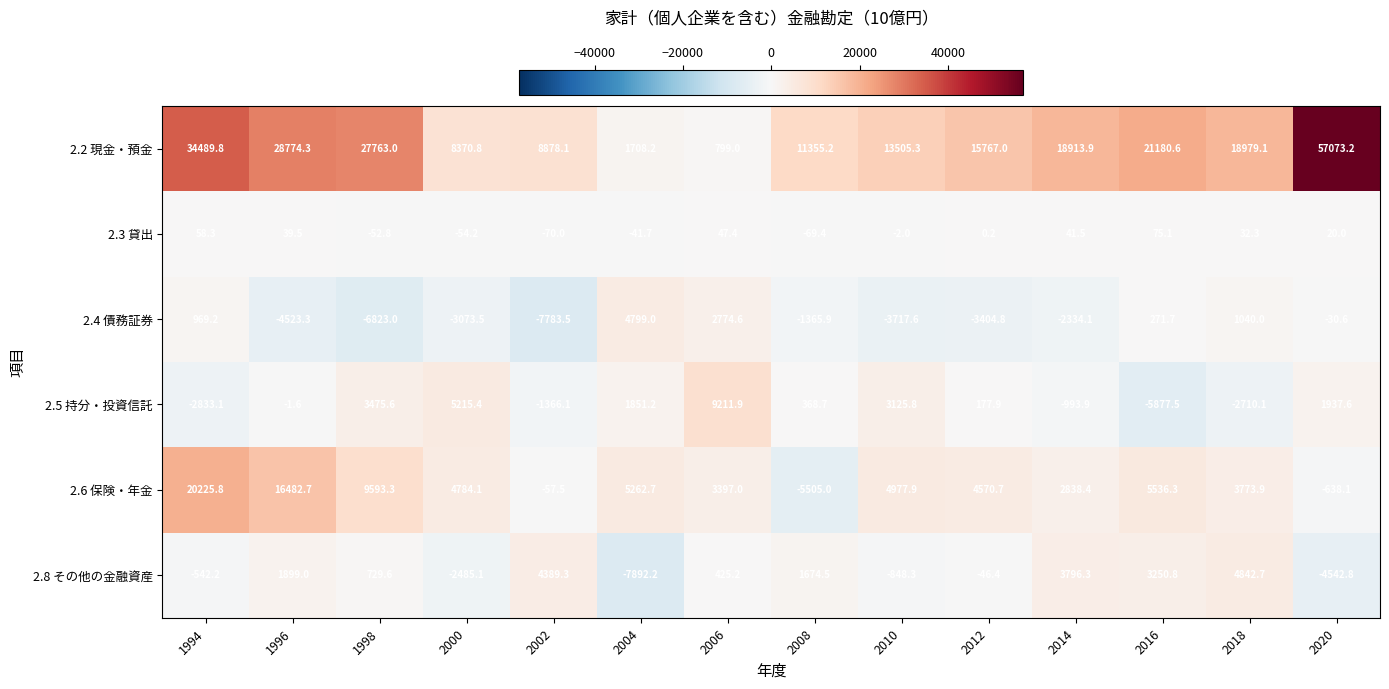

True or false: 2.8 その他の金融資産 has a value of 4389.3 at 2002.

True